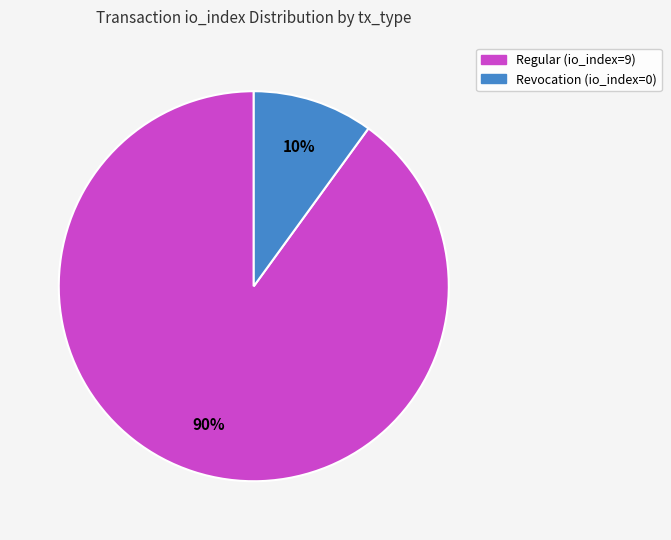

Do Revocation (io_index=0) and Regular (io_index=9) together represent more than half of the pie?

Yes